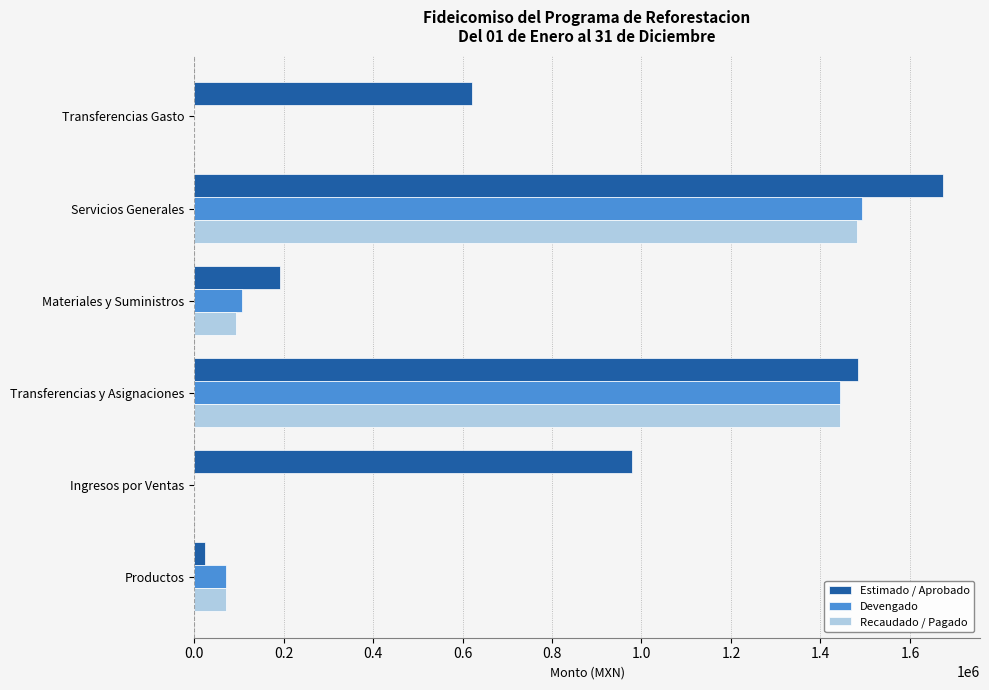

Which series changed the most between Productos and Materiales y Suministros?

Estimado / Aprobado